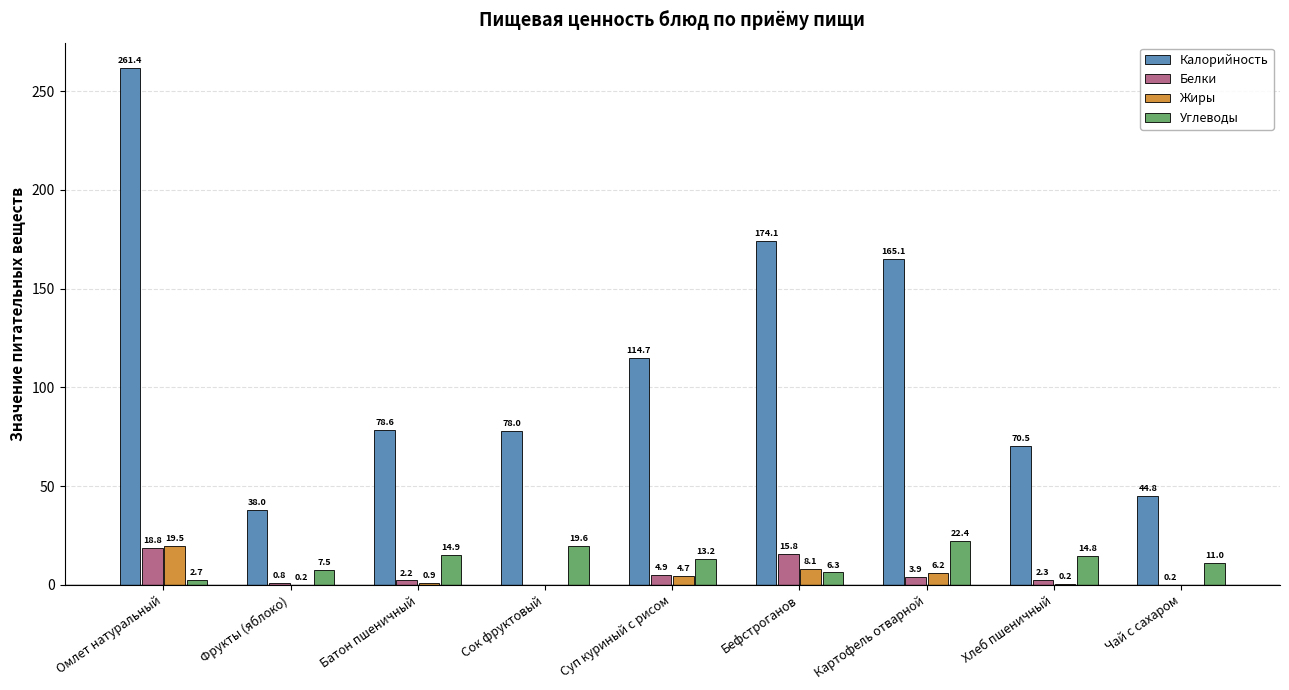

Is the value of Белки at Бефстроганов greater than the value of Жиры at Сок фруктовый?

Yes